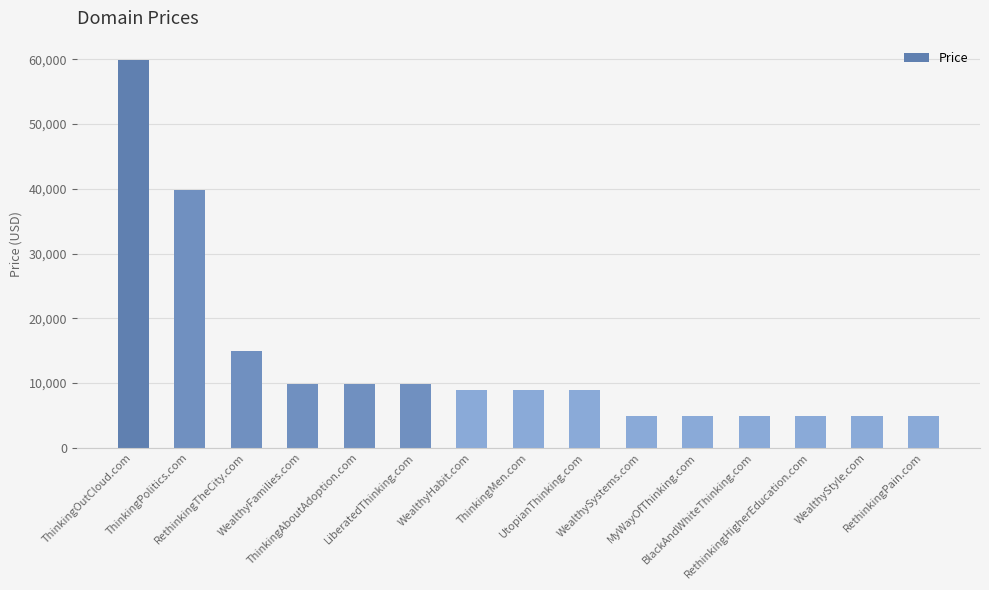

What is the greatest value displayed?

59888